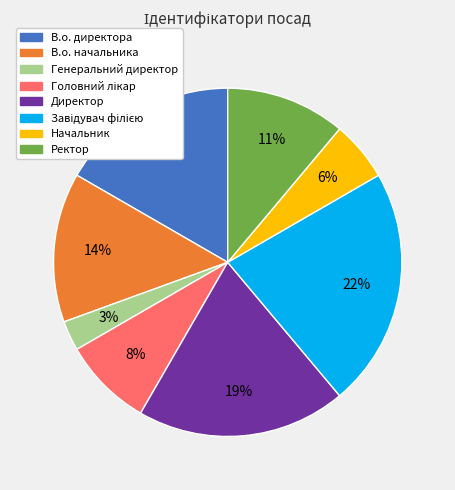

Count the number of slices in the pie.

8